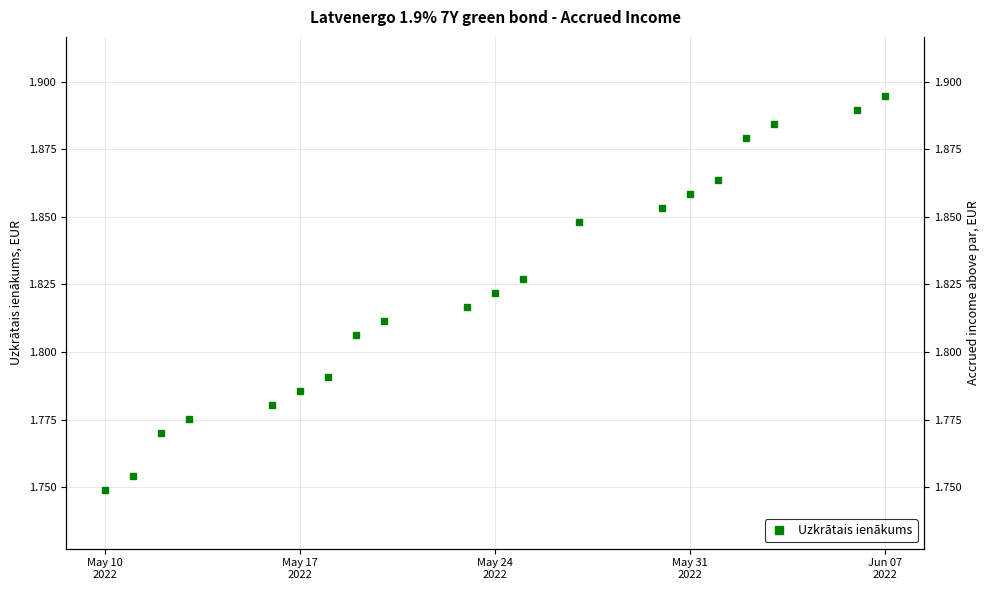

True or false: the data shows 2.7 at May 10 2022.

False